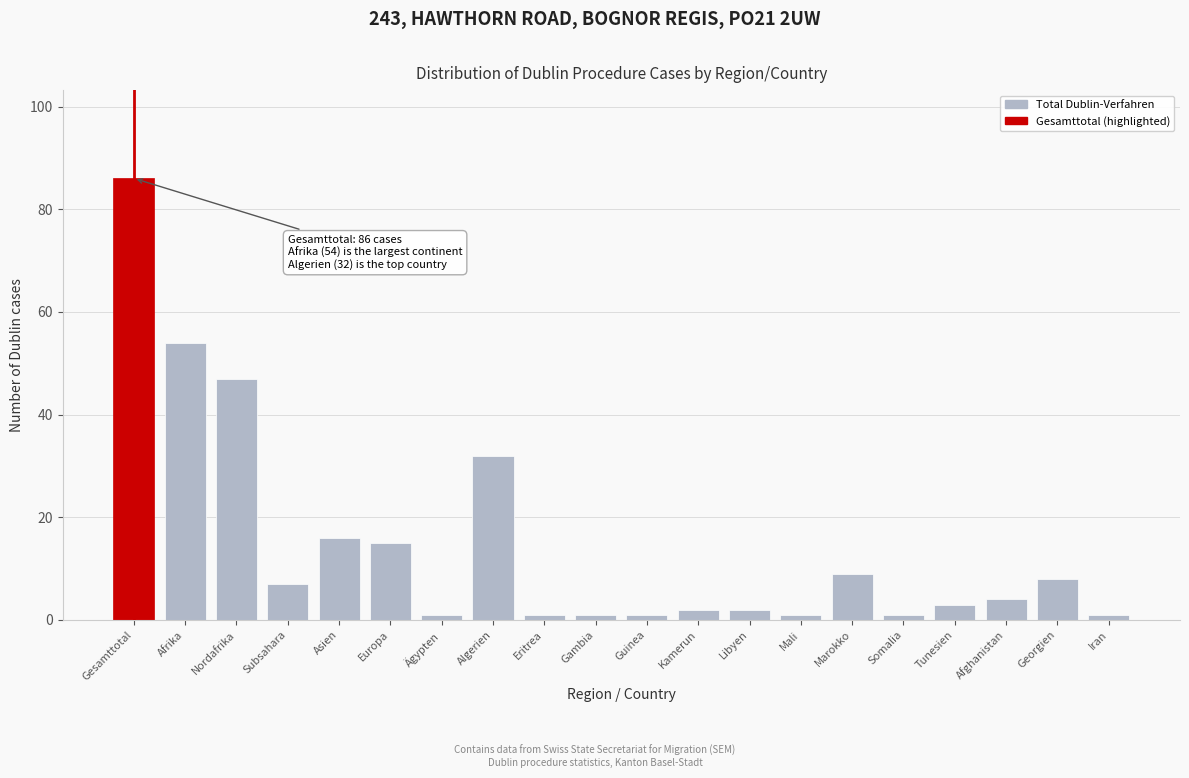

Reading right to left, extract all data points from this chart.

Iran=1	Georgien=8	Afghanistan=4	Tunesien=3	Somalia=1	Marokko=9	Mali=1	Libyen=2	Kamerun=2	Guinea=1	Gambia=1	Eritrea=1	Algerien=32	Ägypten=1	Europa=15	Asien=16	Subsahara=7	Nordafrika=47	Afrika=54	Gesamttotal=86